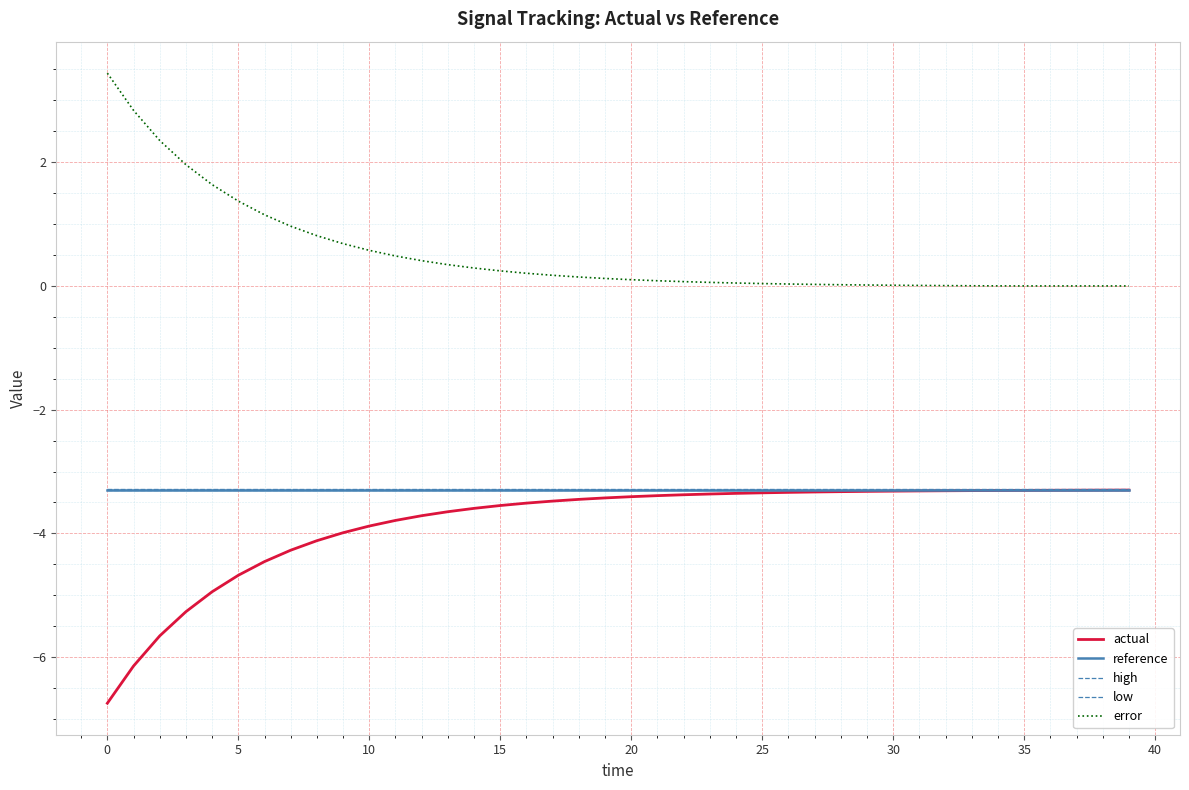

At 16, list the series in order from smallest to largest.

actual, low, reference, high, error